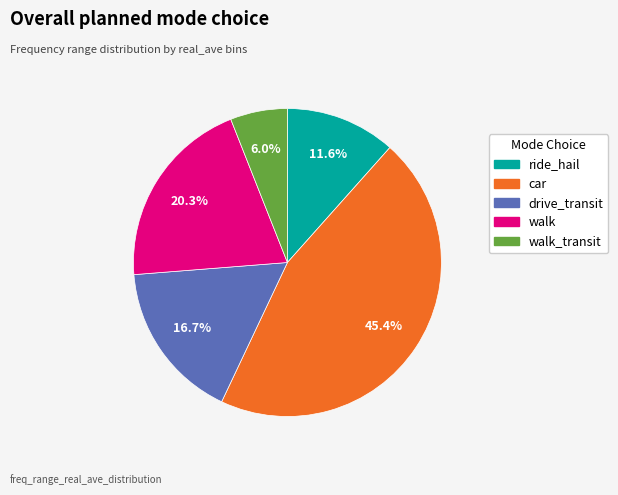

How many slices are in this pie chart?

5